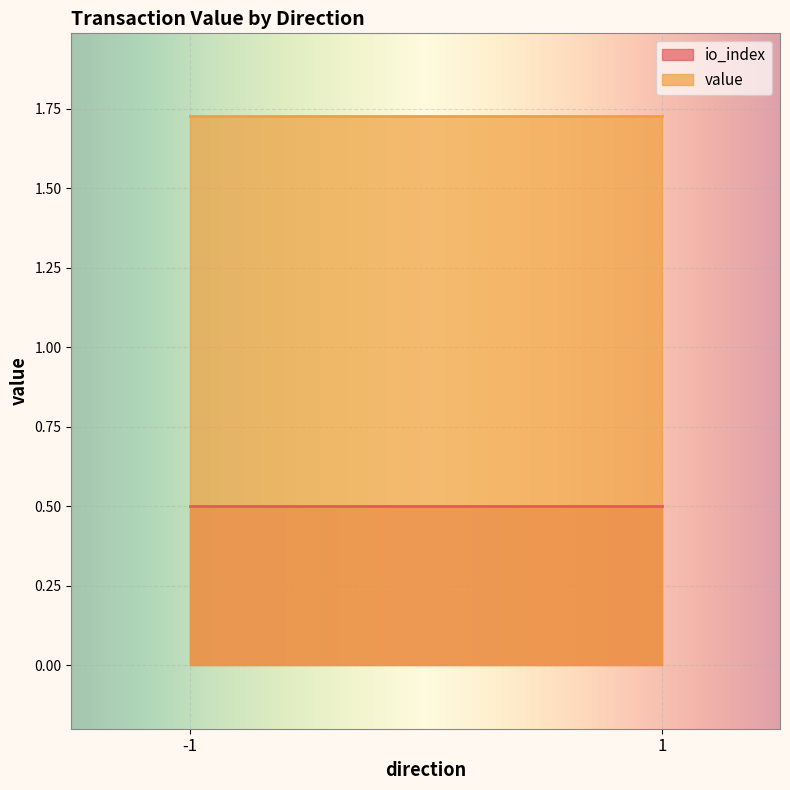

At which category does the chart reach its minimum across all series?

-1